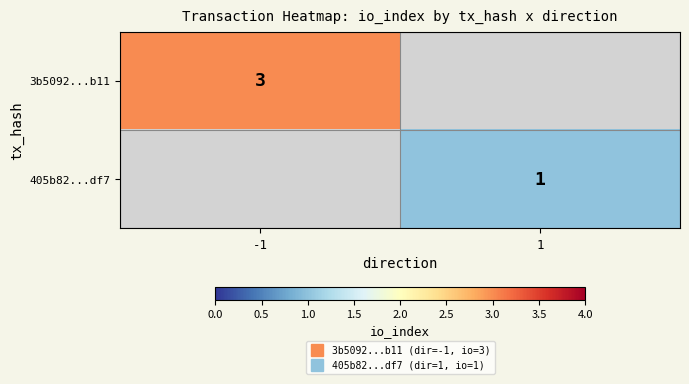

Between 1 and -1, which is larger?

-1